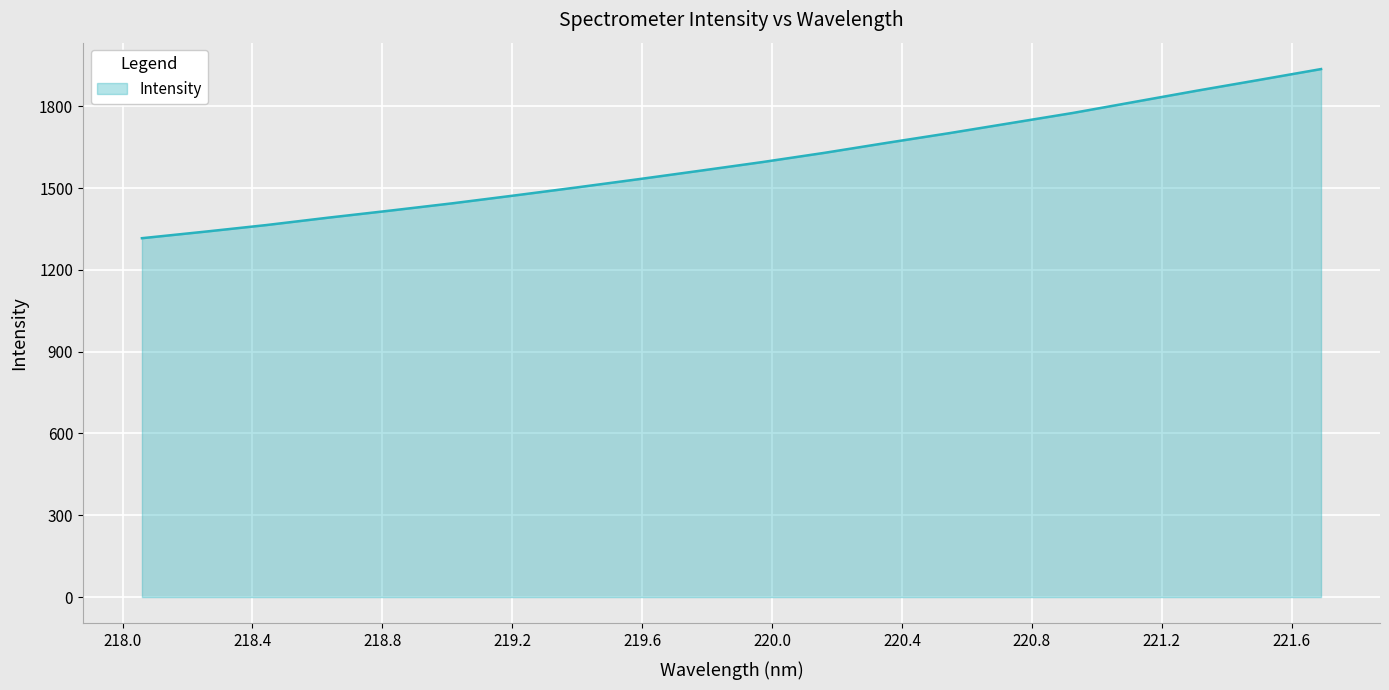

What is the difference between the maximum and minimum values?

620.3